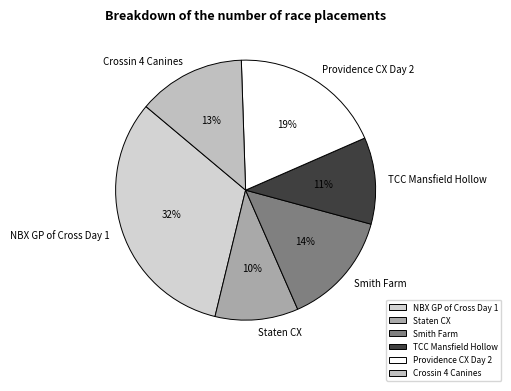

Which category has the biggest portion of the pie?

NBX GP of Cross Day 1